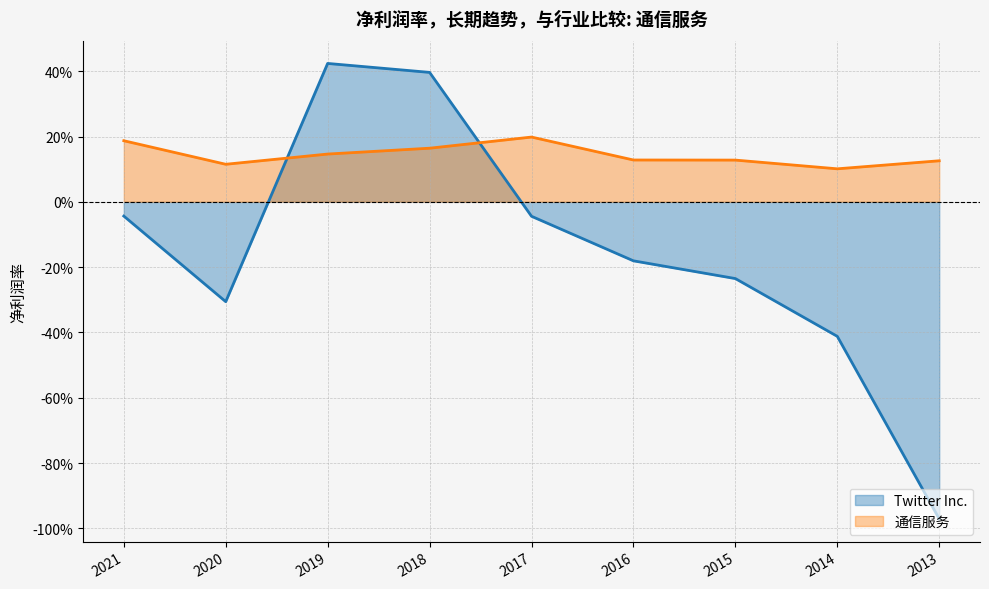

What is the average value of the Twitter Inc. series?

-0.2